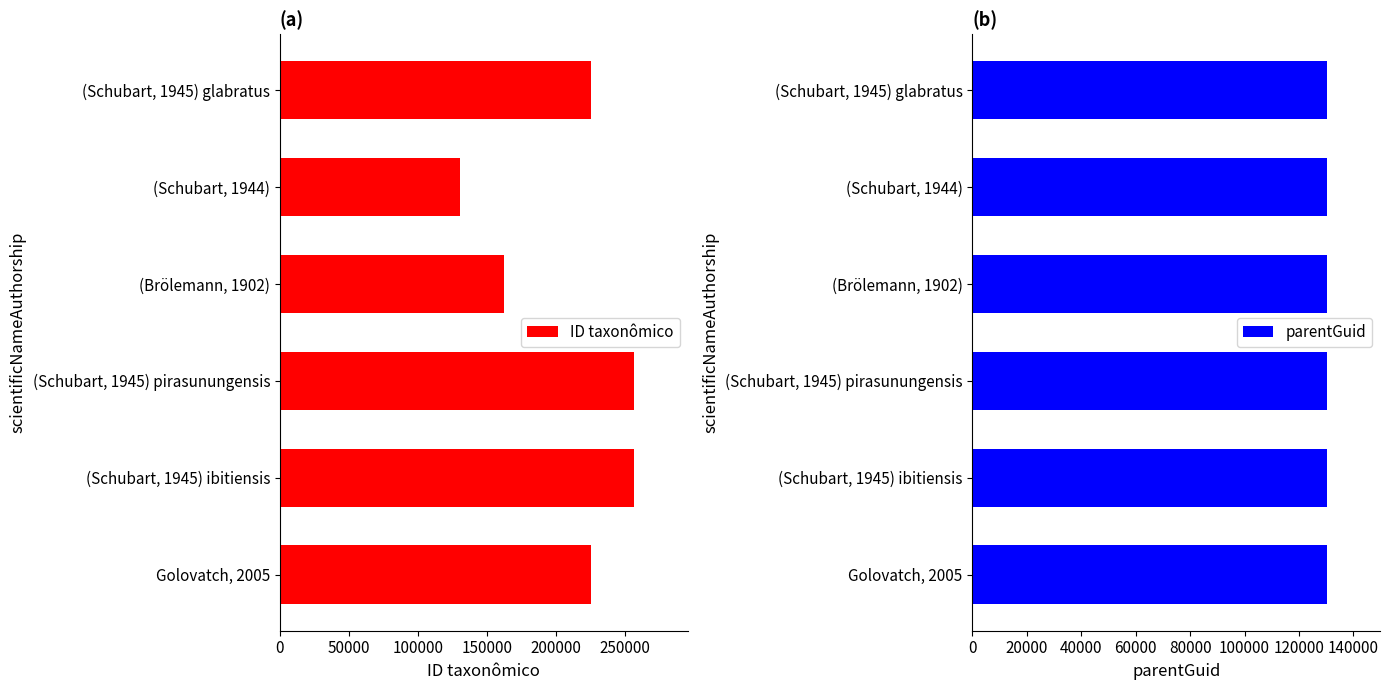

How many bars are there in total?

12